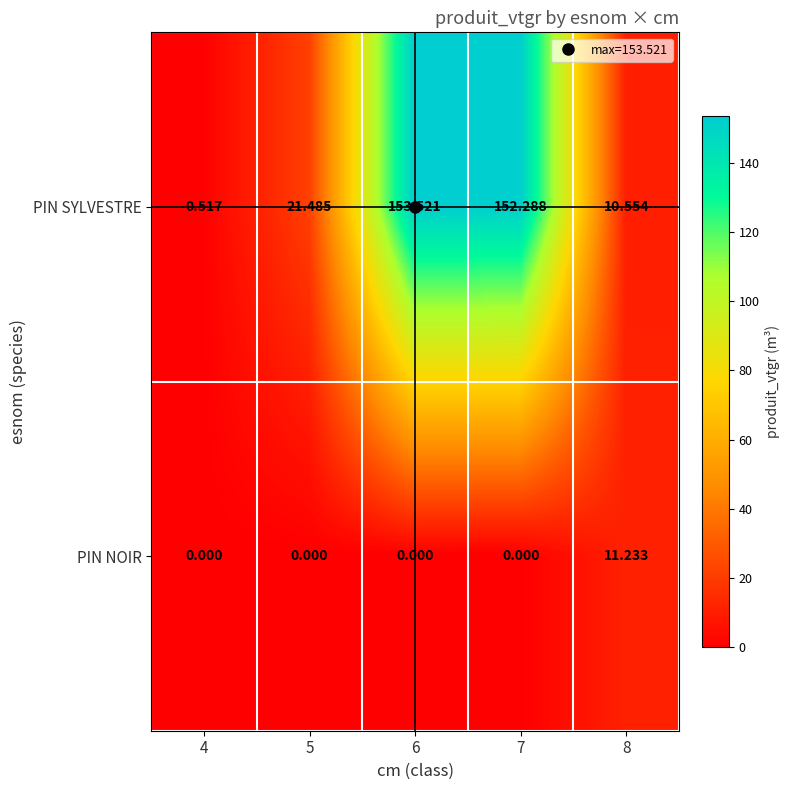

Rank the series by their average value, from lowest to highest.

PIN NOIR, PIN SYLVESTRE